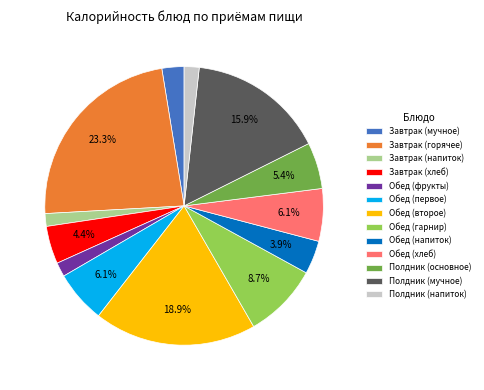

The Обед (второе) slice represents 19% of the pie. True or false?

True